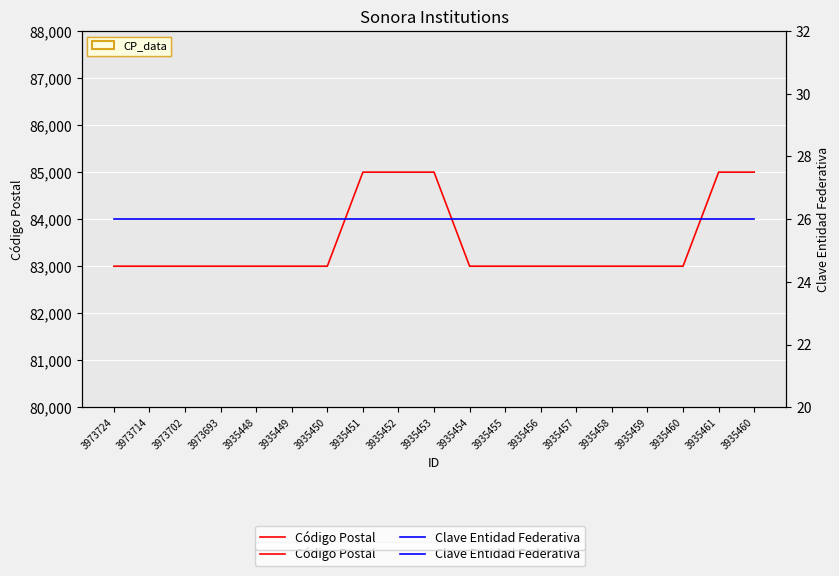

What is the difference between the highest and lowest values at 3973702?

82974